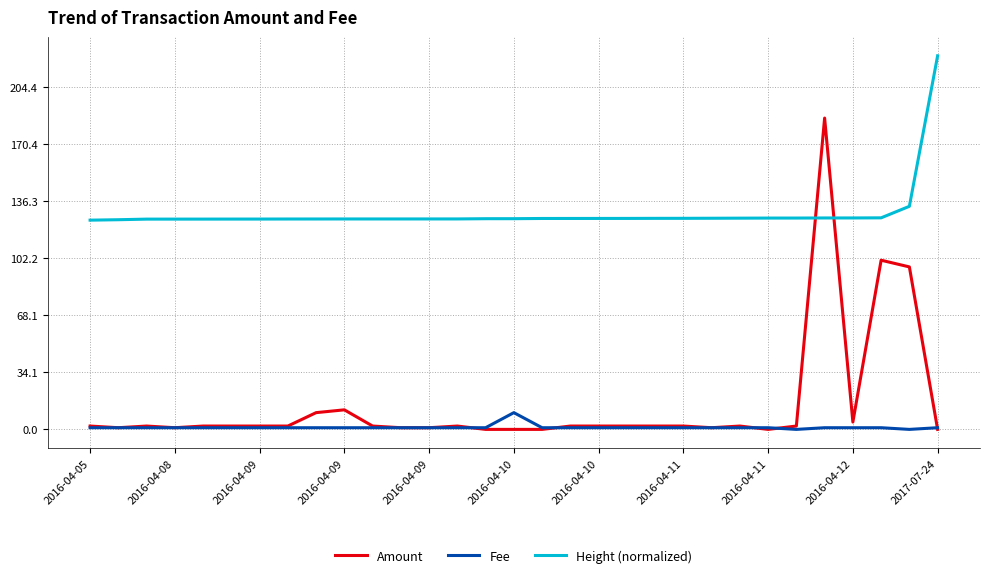

List the series in order of their peak value, lowest first.

Fee, Amount, Height (normalized)